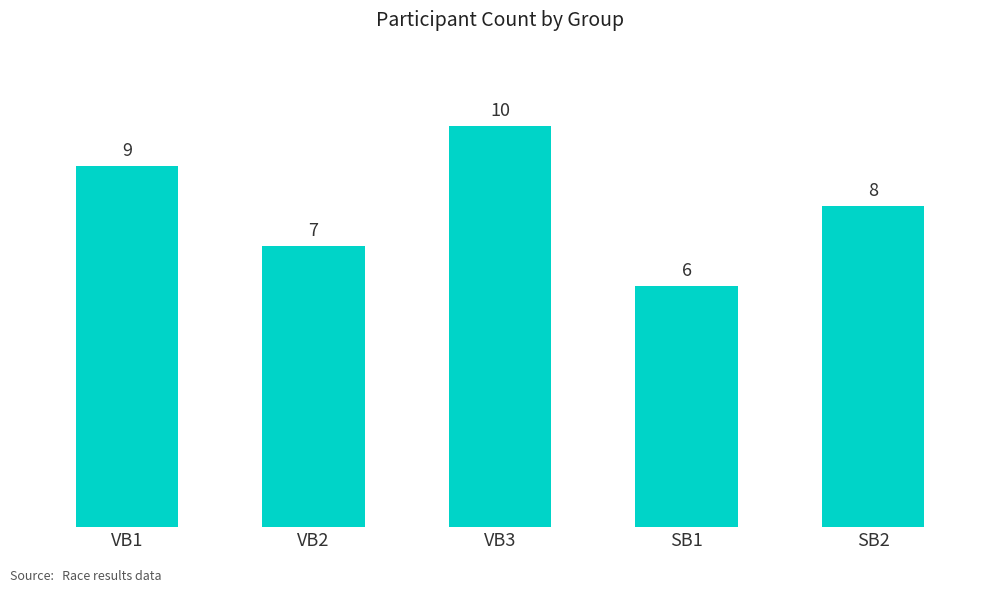

What position from the right is VB2?

4